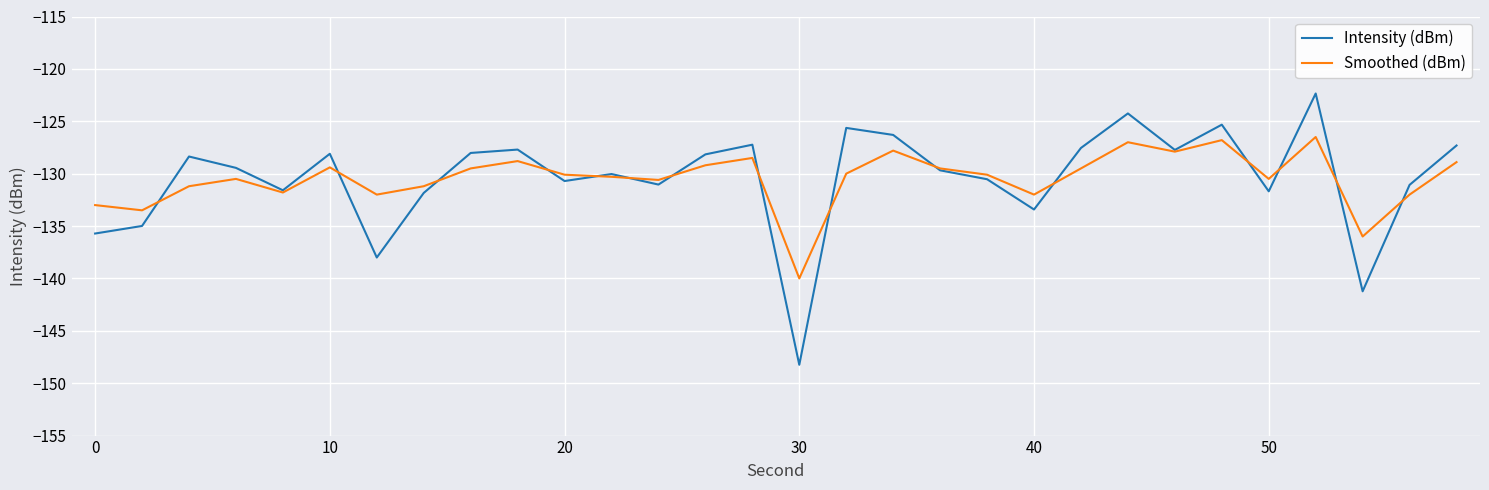

In Smoothed (dBm), how many points are lower than both neighbors (excluding endpoints)?

9